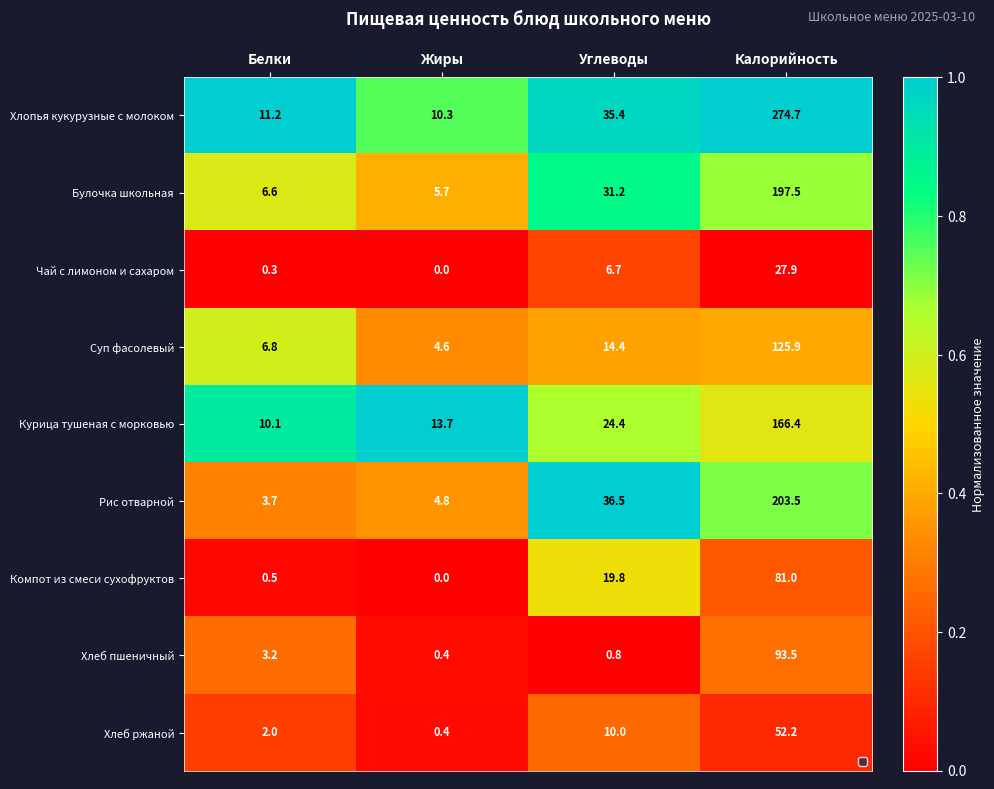

Between Белки and Углеводы, which series saw the biggest shift?

Рис отварной